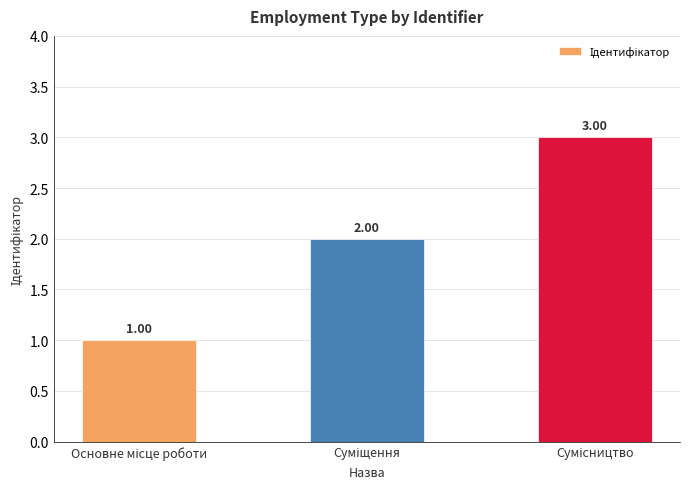

What is the sum of all values?

6